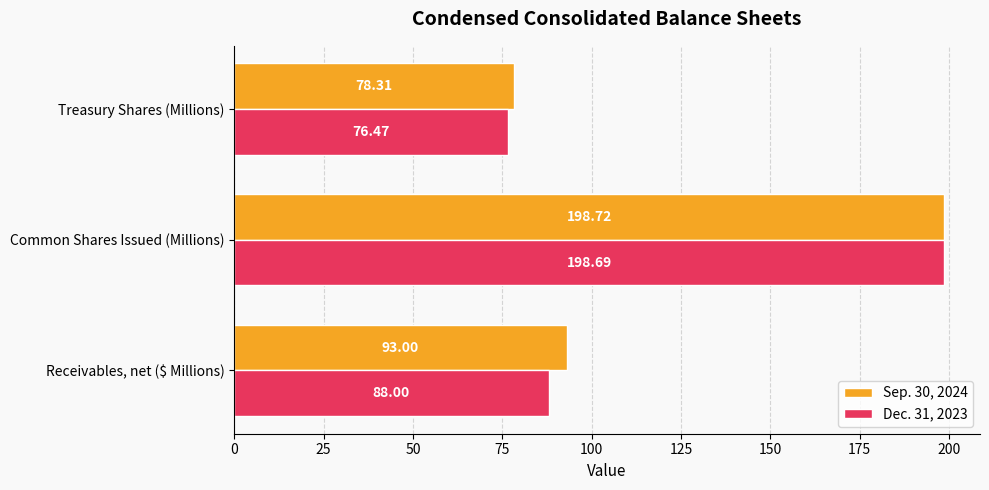

Where is Dec. 31, 2023 nearest to the value 137?

Receivables, net ($ Millions)